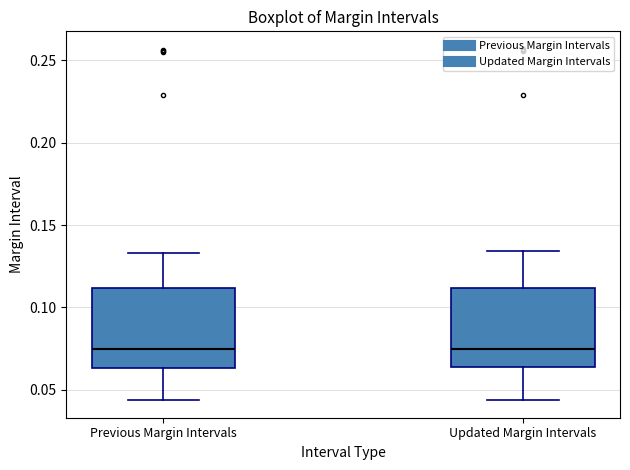

Reading left to right, transcribe this box plot: for each box, give where its median line is, the range the box spans, and where its two whiskers end, as read against the y-axis. The values are not printed on the chart, so give them approximately, as read against the axis.

Previous Margin Intervals: median 0.075, box 0.065 to 0.110, whiskers 0.045 to 0.135
Updated Margin Intervals: median 0.075, box 0.065 to 0.110, whiskers 0.045 to 0.135